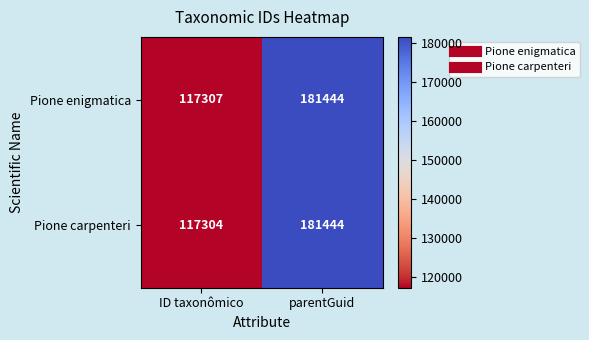

The value of Pione enigmatica at parentGuid is 181444. True or false?

True